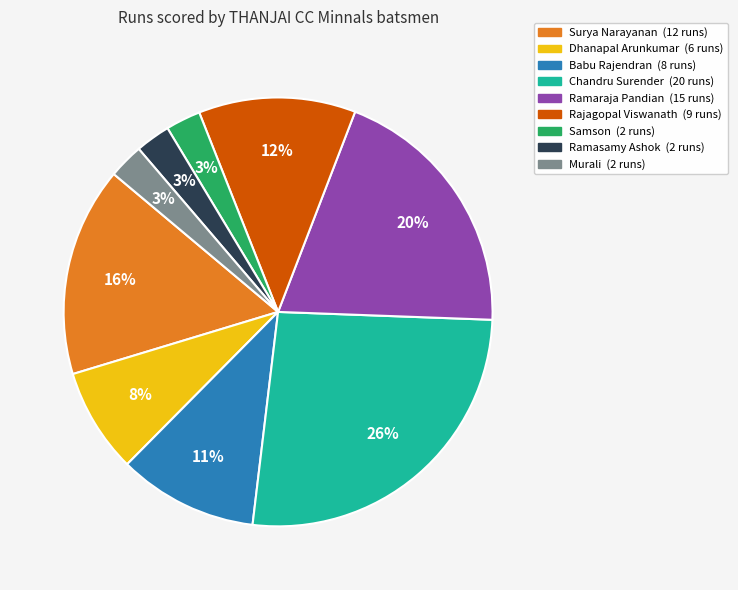

To the nearest percent, what is the average slice percentage?

11%